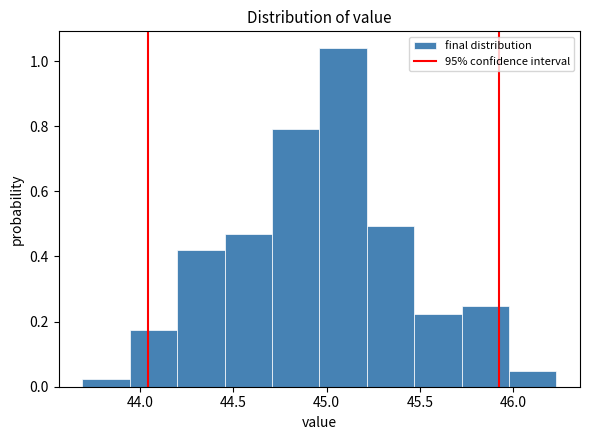

Which range on the x-axis has the tallest bar?

44.95 to 45.20